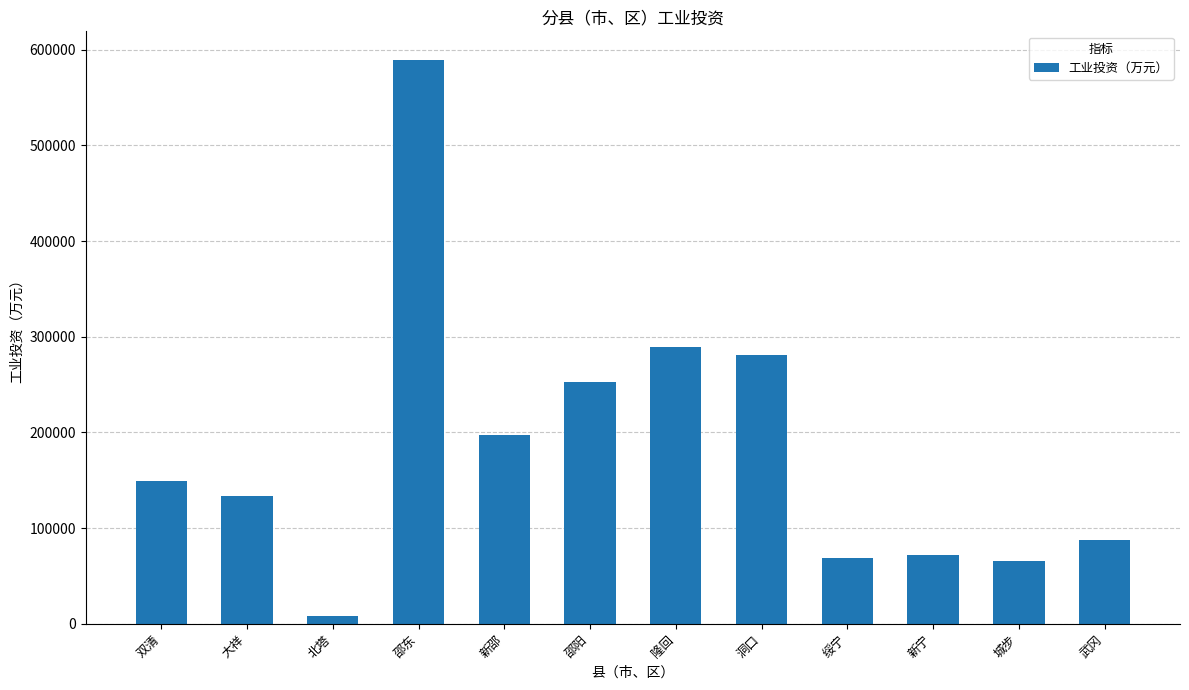

The chart shows a value of 37611 at 新宁. True or false?

False